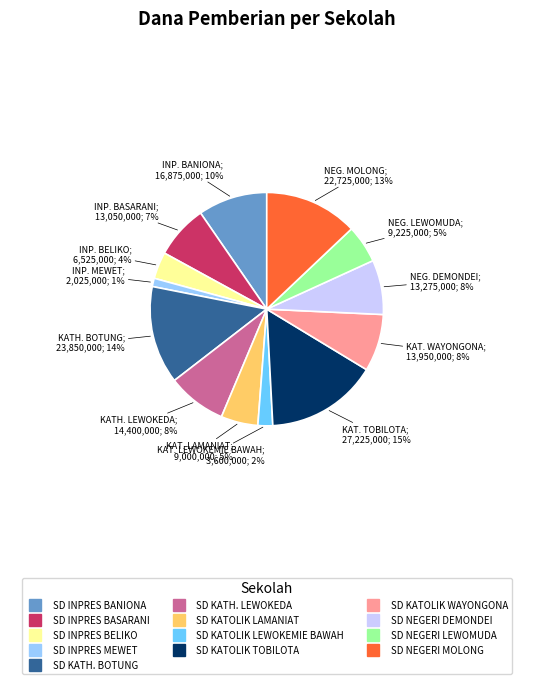

True or false: SD KATOLIK LEWOKEMIE BAWAH accounts for 16% of the total.

False